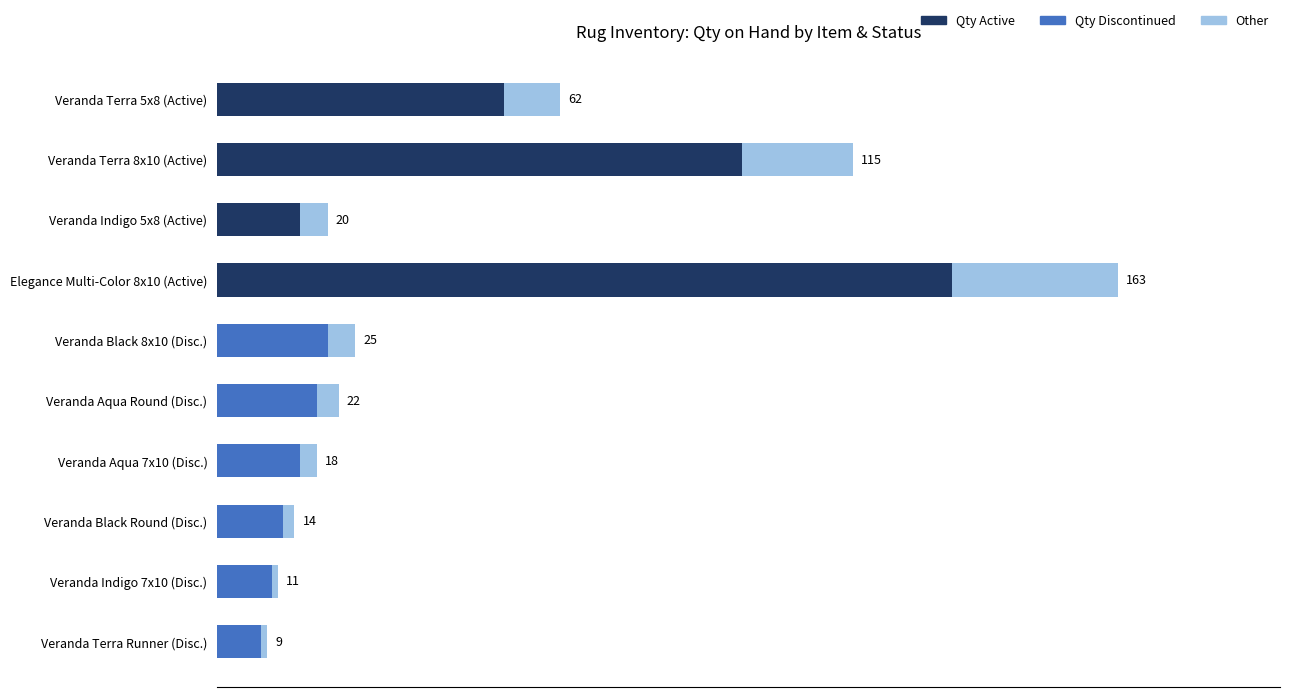

What are all the series names shown in the legend?

Qty Active, Qty Discontinued, Other